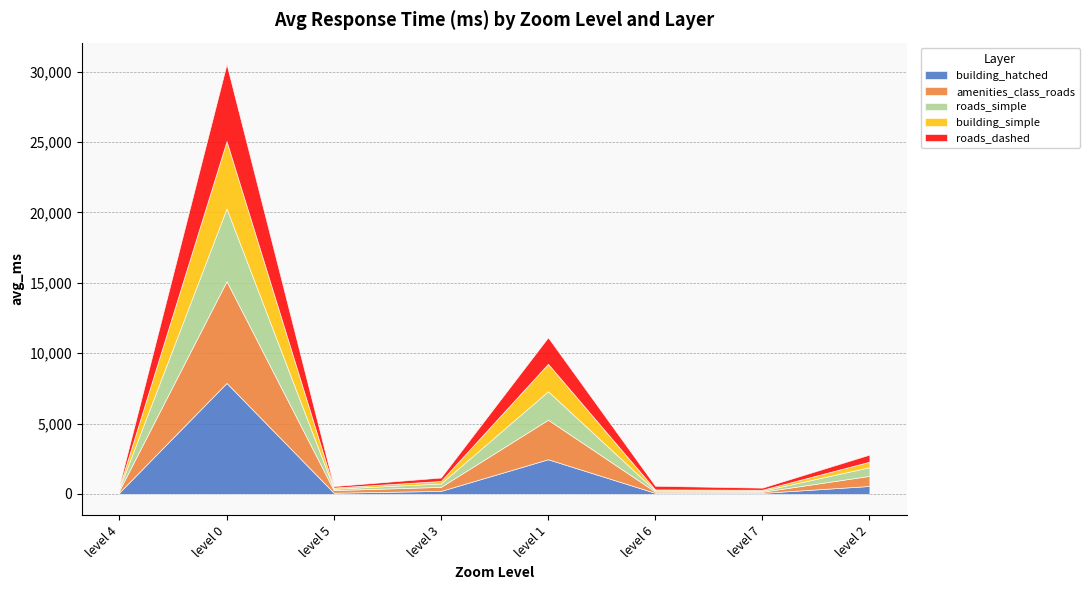

How many intersections are there between building_hatched and amenities_class_roads?

2